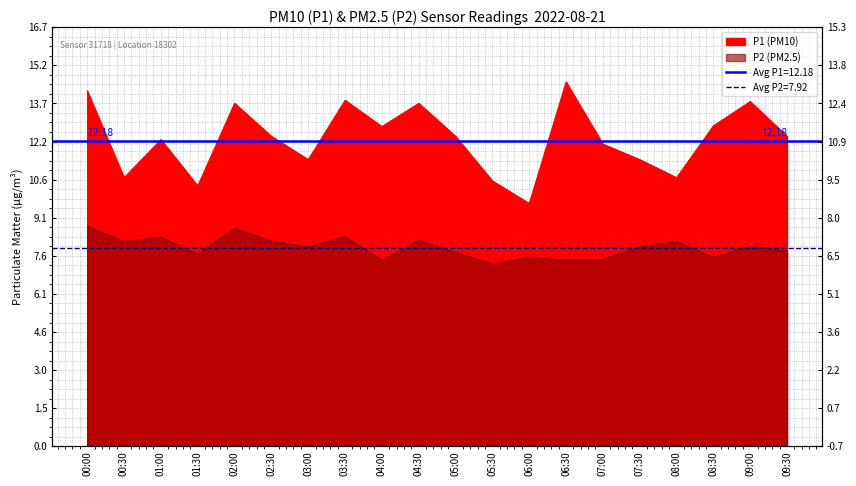

How many interior local valleys does the P1 series have?

6